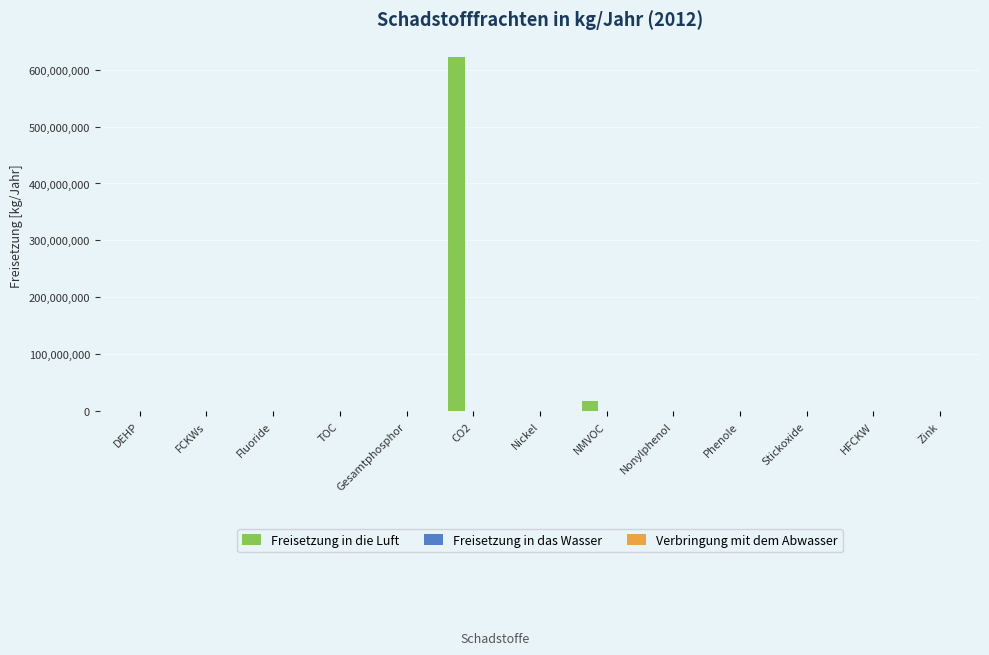

What is the greatest value displayed?

623000000